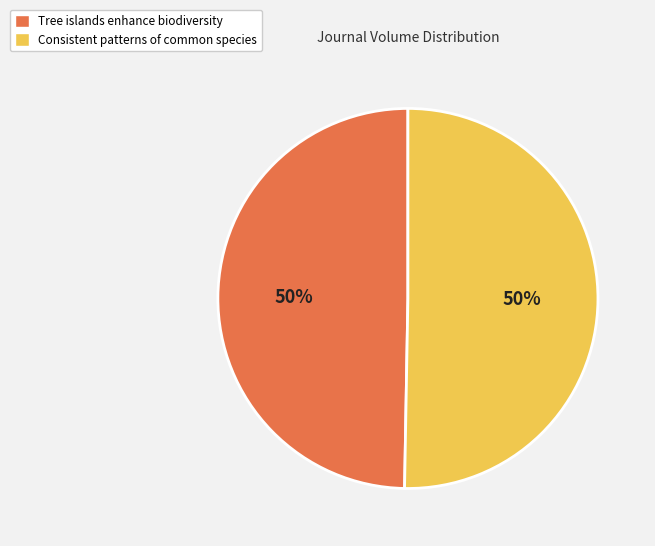

To the nearest percent, what is the average slice percentage?

50%